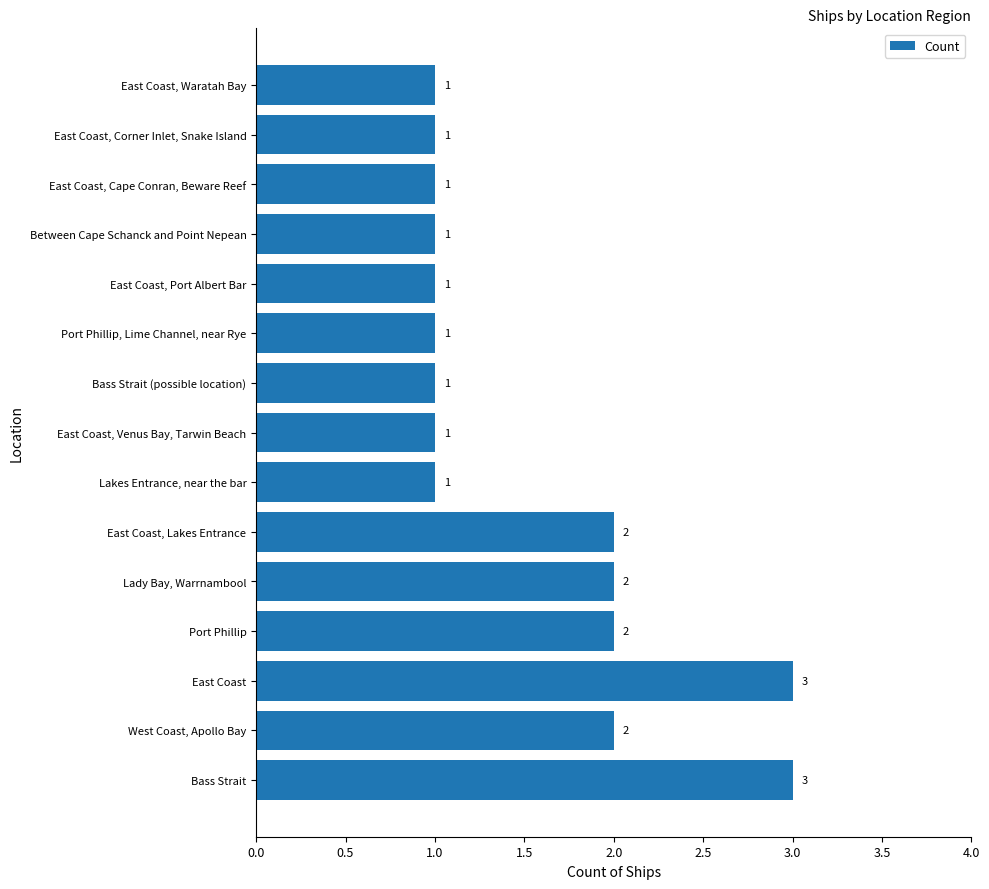

How many values are between 1 and 2?

13